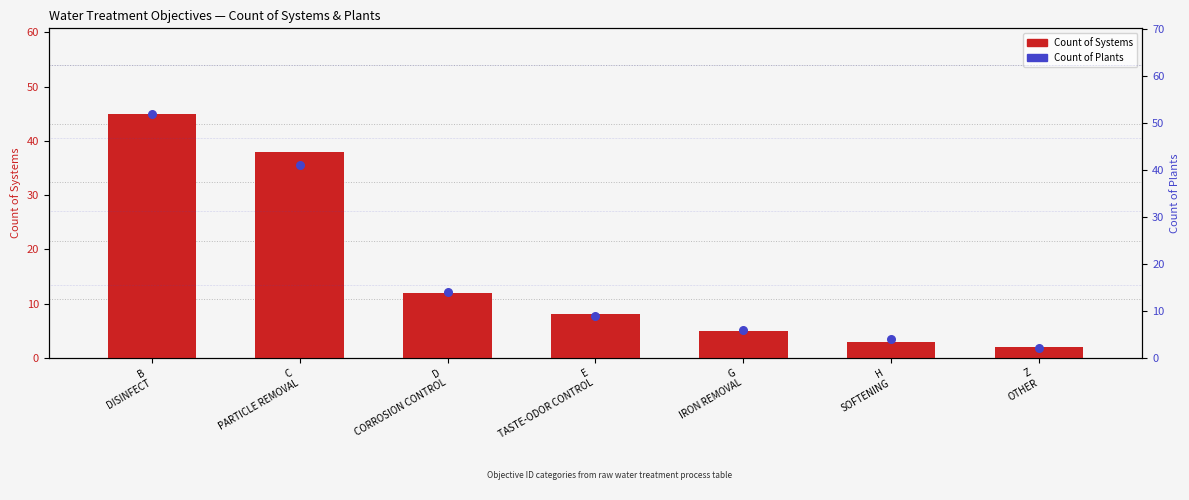

Which series contains the lowest Y value?

Count of Systems